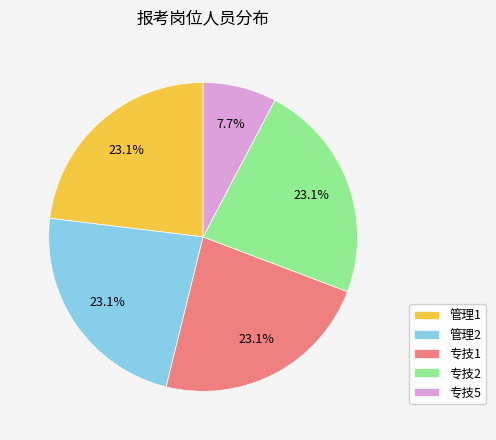

Is it true that 专技5 is 16% of the pie?

False